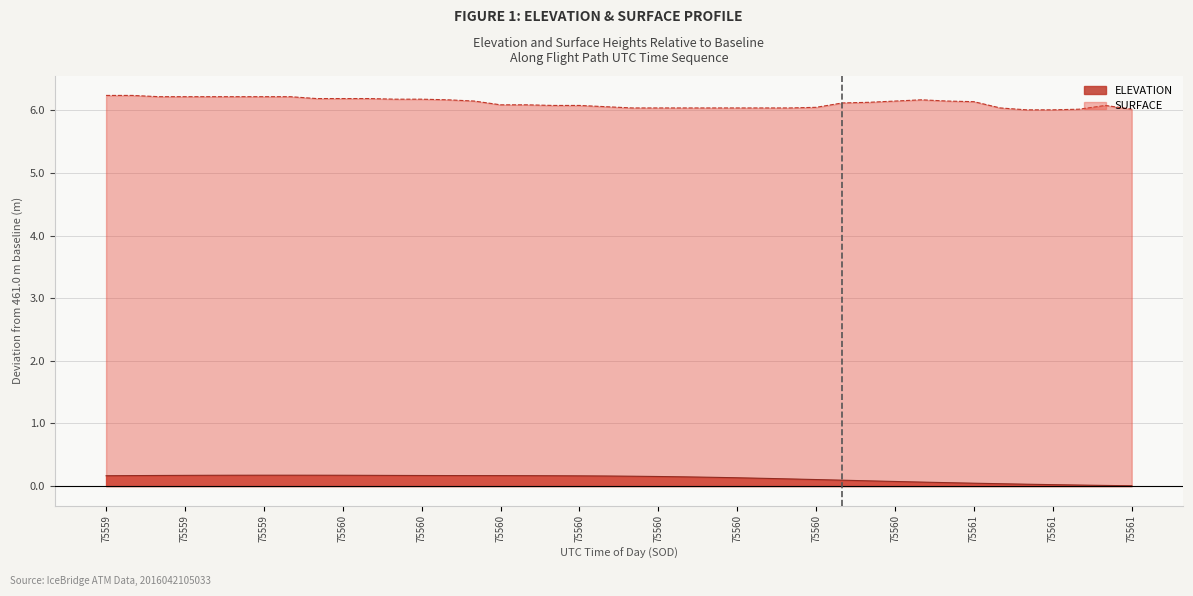

How many lines are shown in the chart?

1